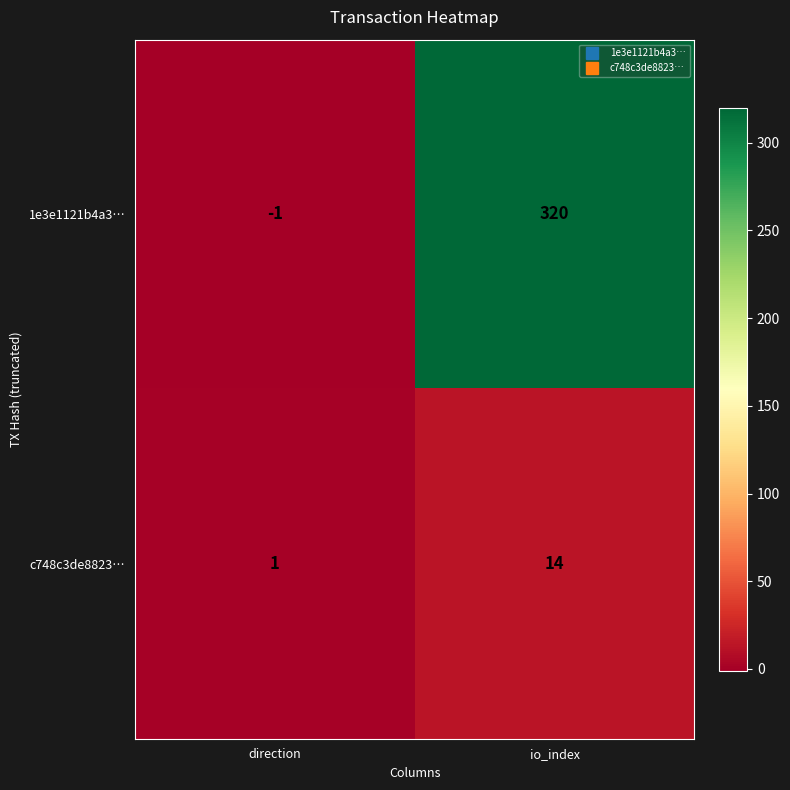

Is it true that c748c3de8823… equals 1 at direction?

True